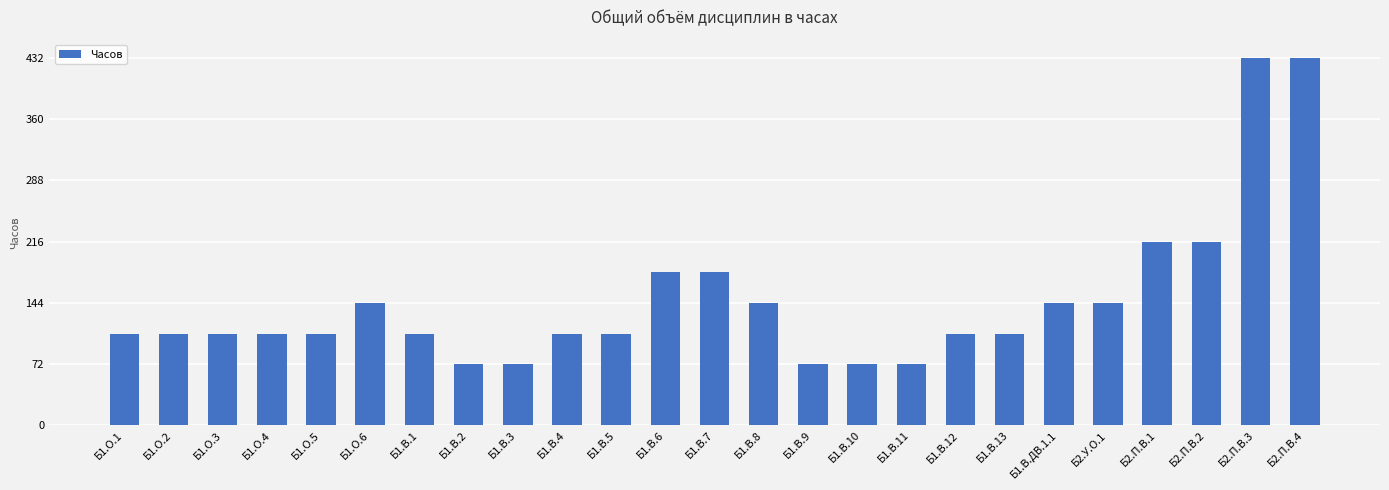

Between Б2.П.В.4 and Б1.В.1, which is larger?

Б2.П.В.4